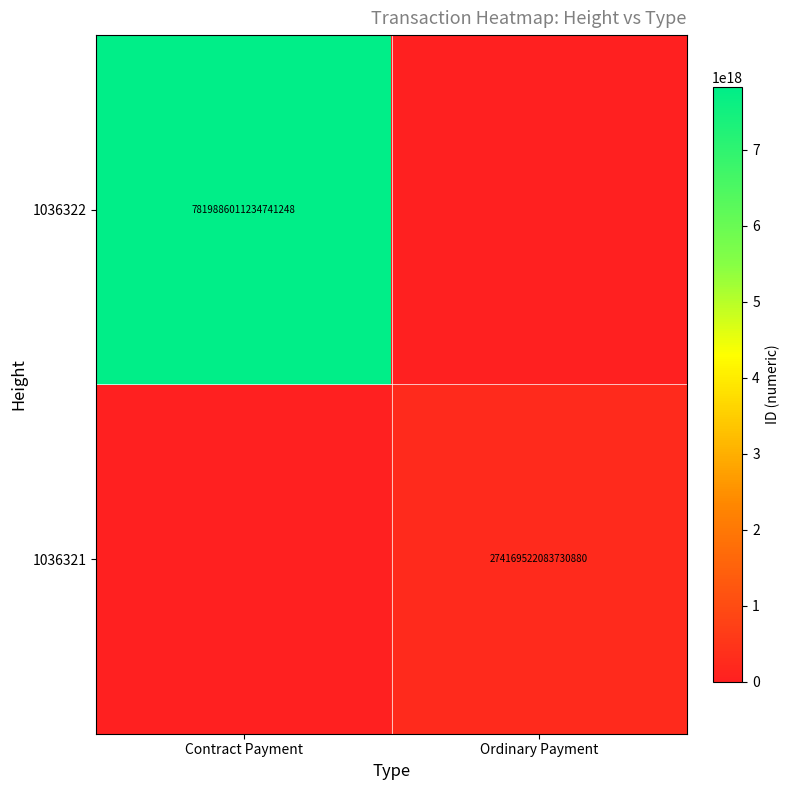

Is it true that 1036321 equals 274169522083730880 at Ordinary Payment?

True